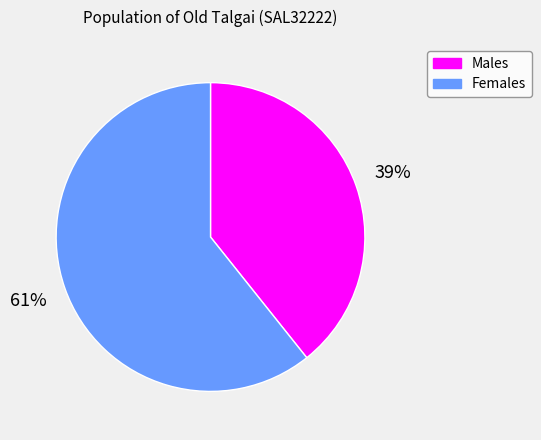

True or false: Females accounts for 73% of the total.

False